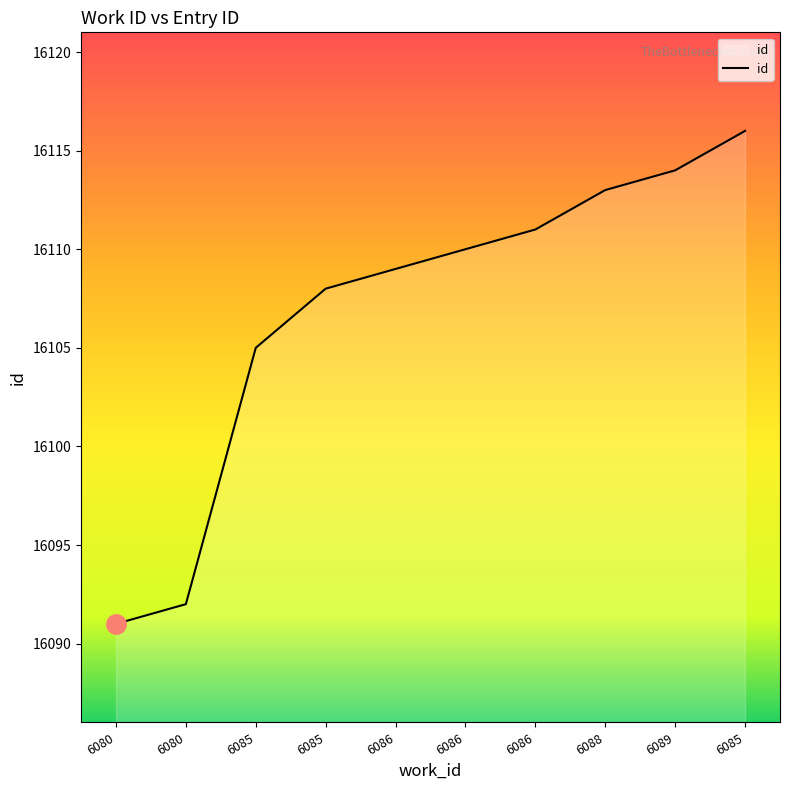

What is the average value?

16107